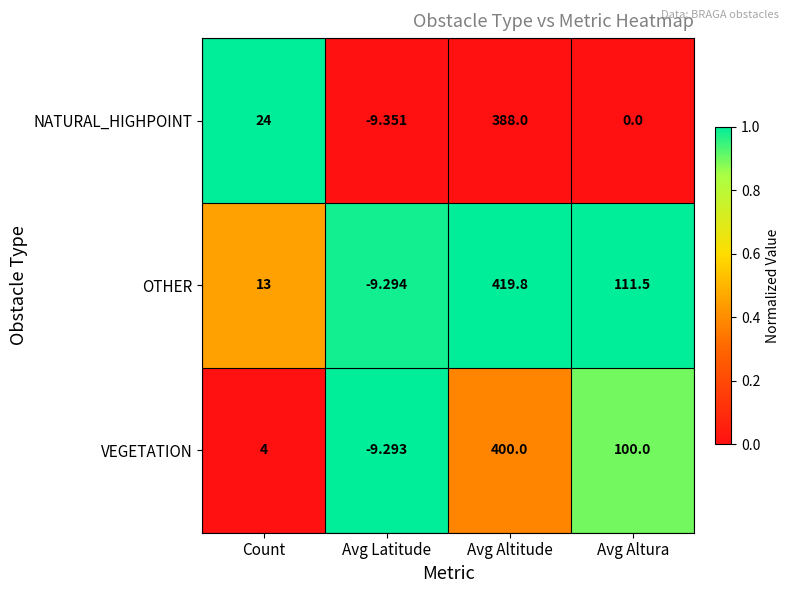

What is the total value across all series at Avg Latitude?

-27.9